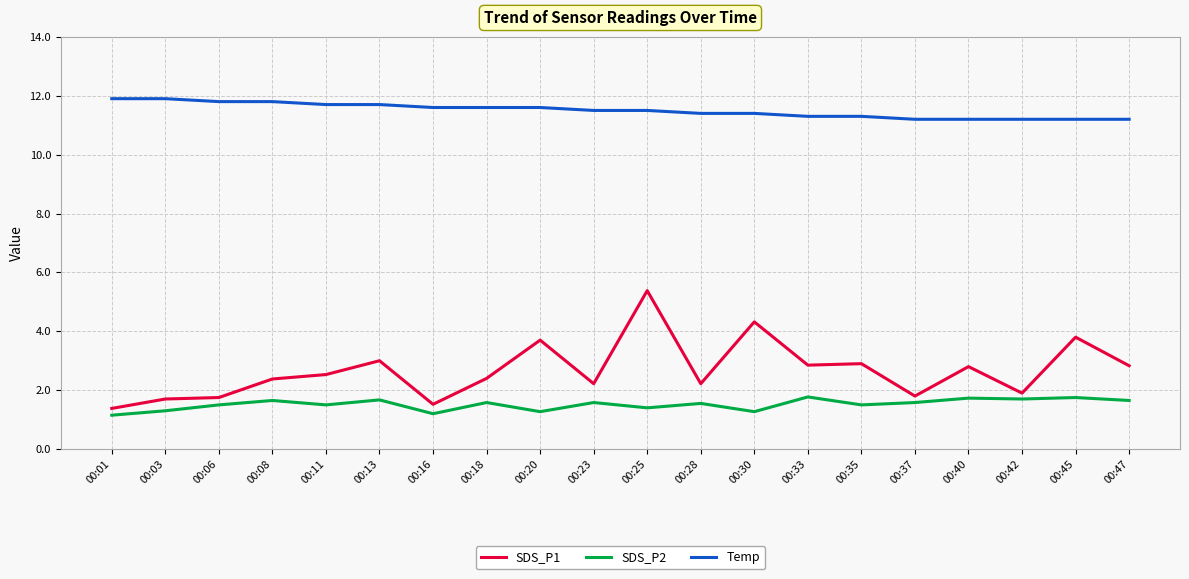

What is the difference between the highest and lowest values at 00:35?

9.8